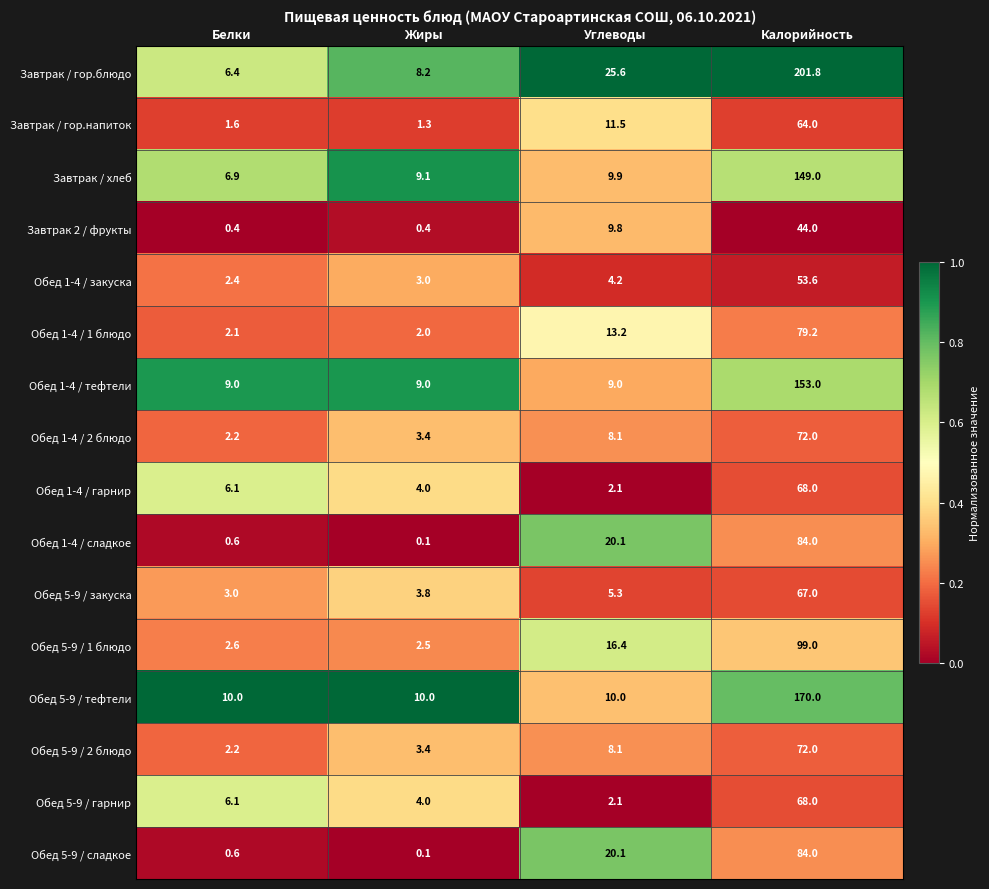

Which series changed the most between Белки and Калорийность?

Завтрак / гор.блюдо